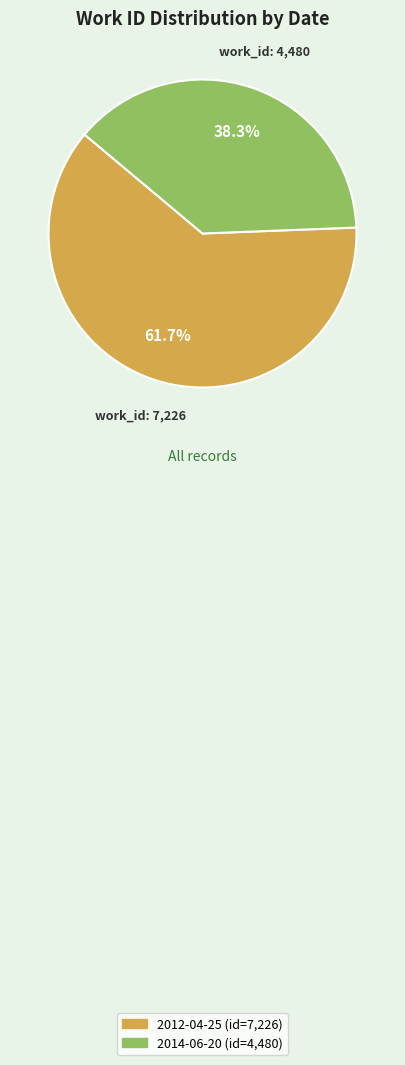

To the nearest percent, what percentage of the pie is 2012-04-25?

62%